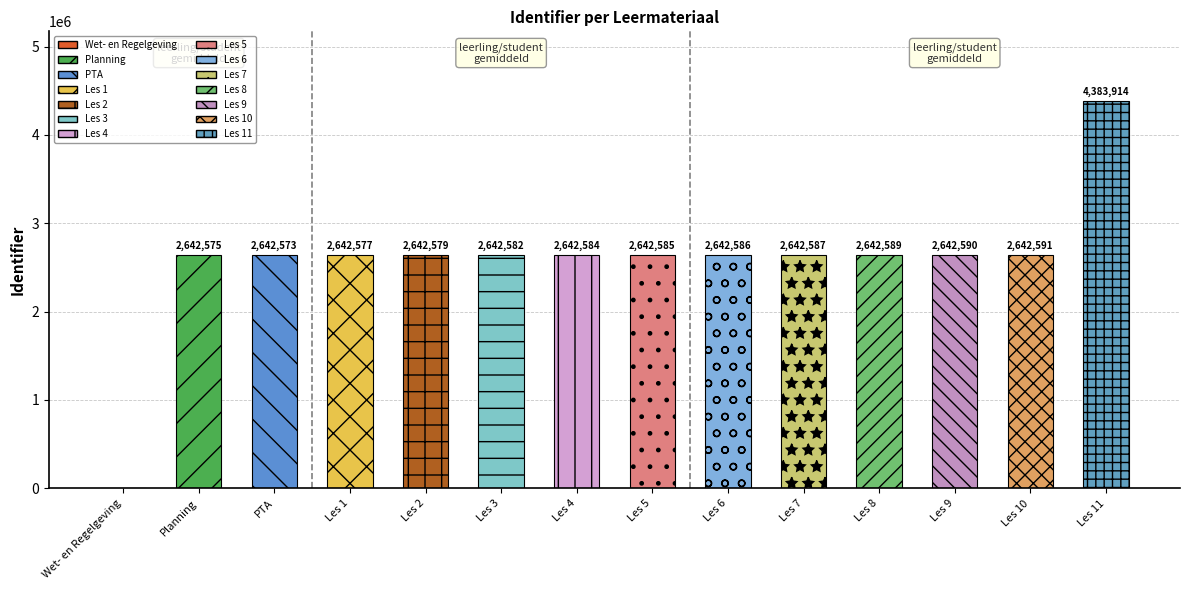

What position from the right is Les 5?

7